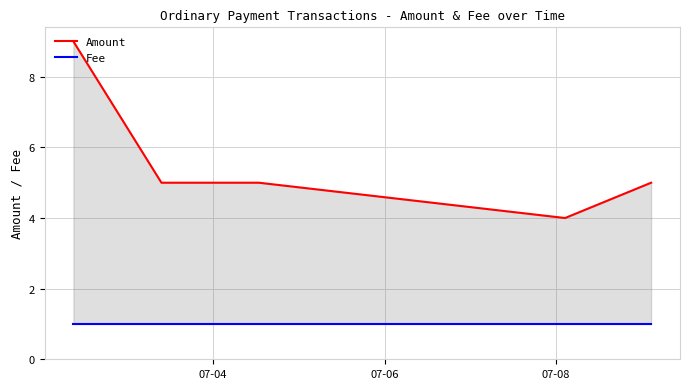

True or false: Amount has more than 2 interior local peaks.

False